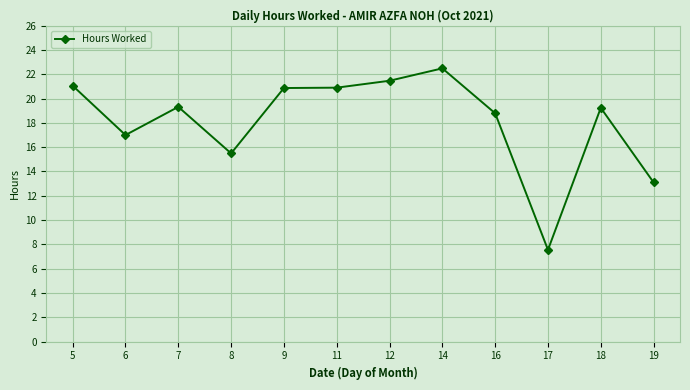

How many data points does each series have?

12